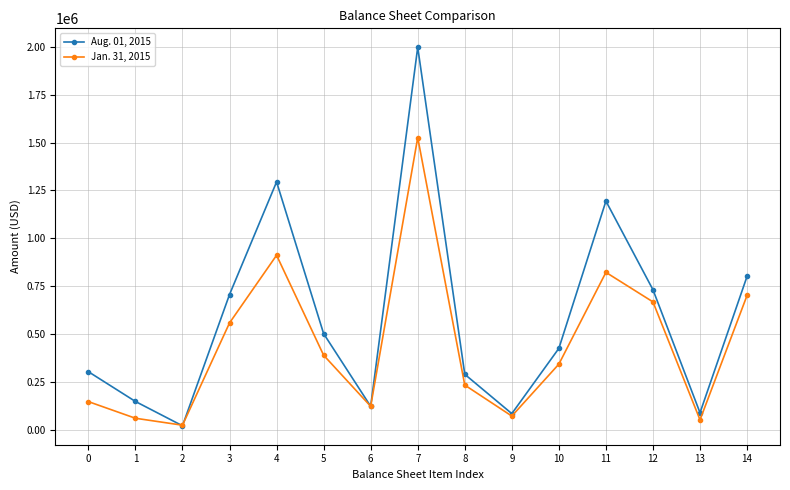

The Jan. 31, 2015 series shows 148934 at 0. True or false?

True